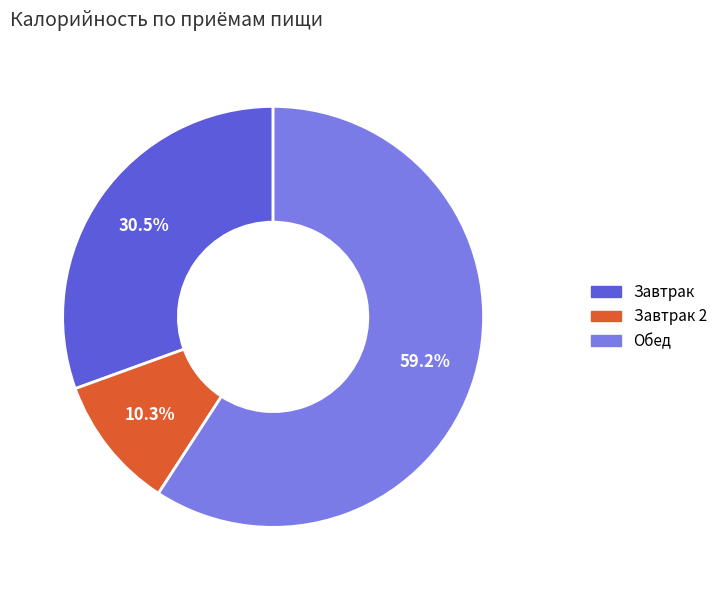

Does any single category account for the majority?

Yes